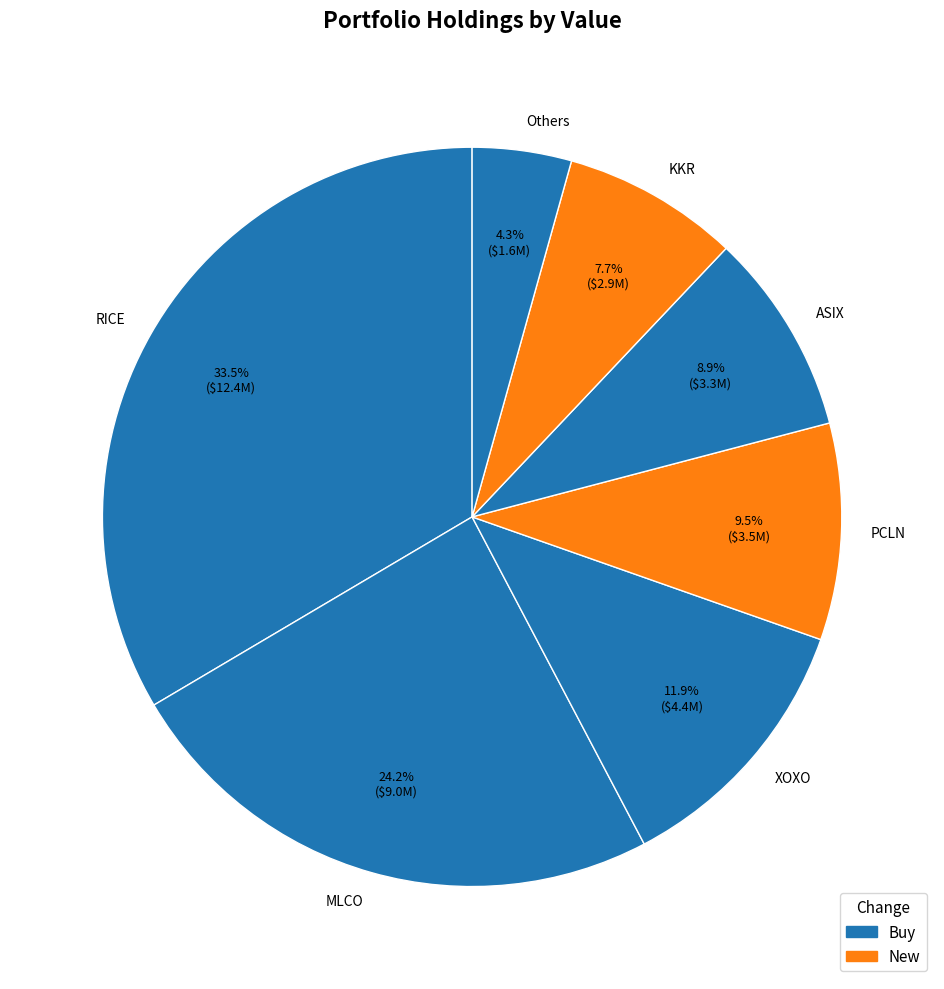

Rank the categories by value from highest to lowest.

RICE, MLCO, XOXO, PCLN, ASIX, KKR, Others